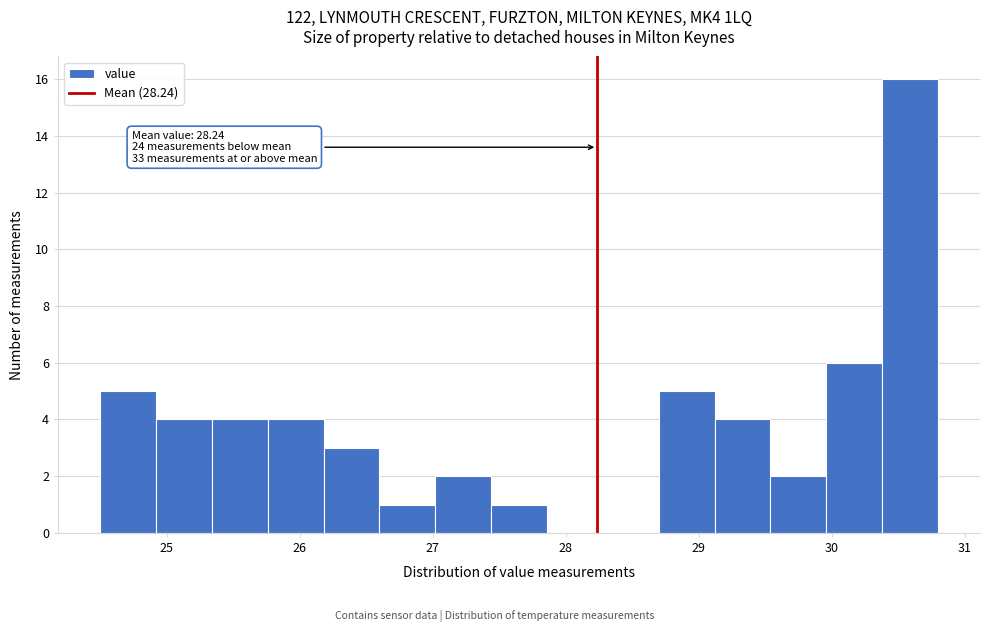

Which range on the x-axis has the tallest bar?

30.38 to 30.80